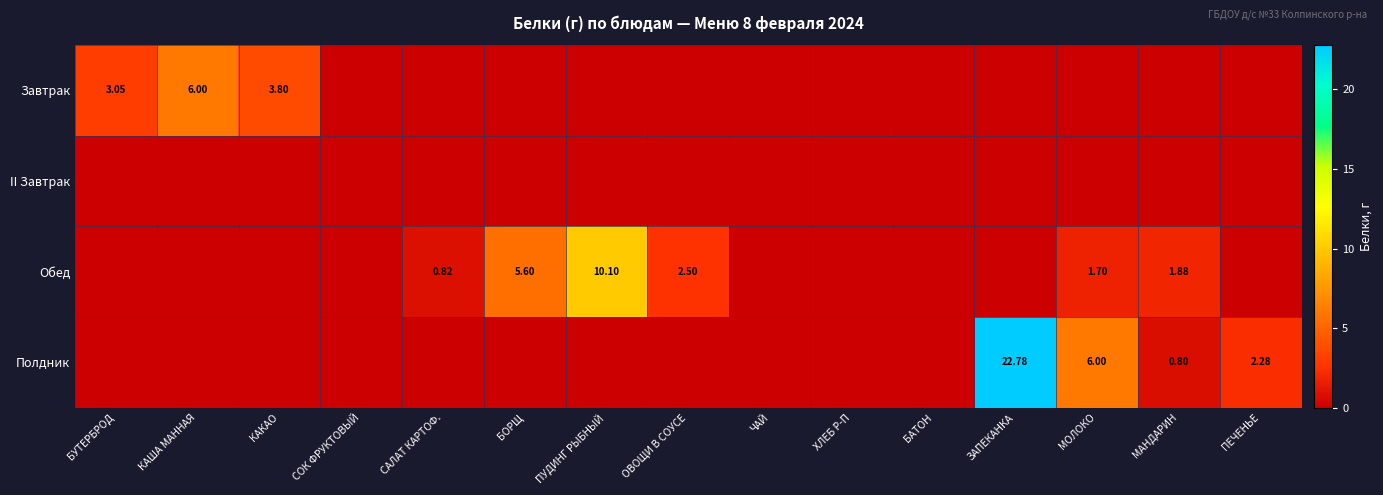

What is the difference between the highest and lowest values at КАША МАННАЯ?

6.0